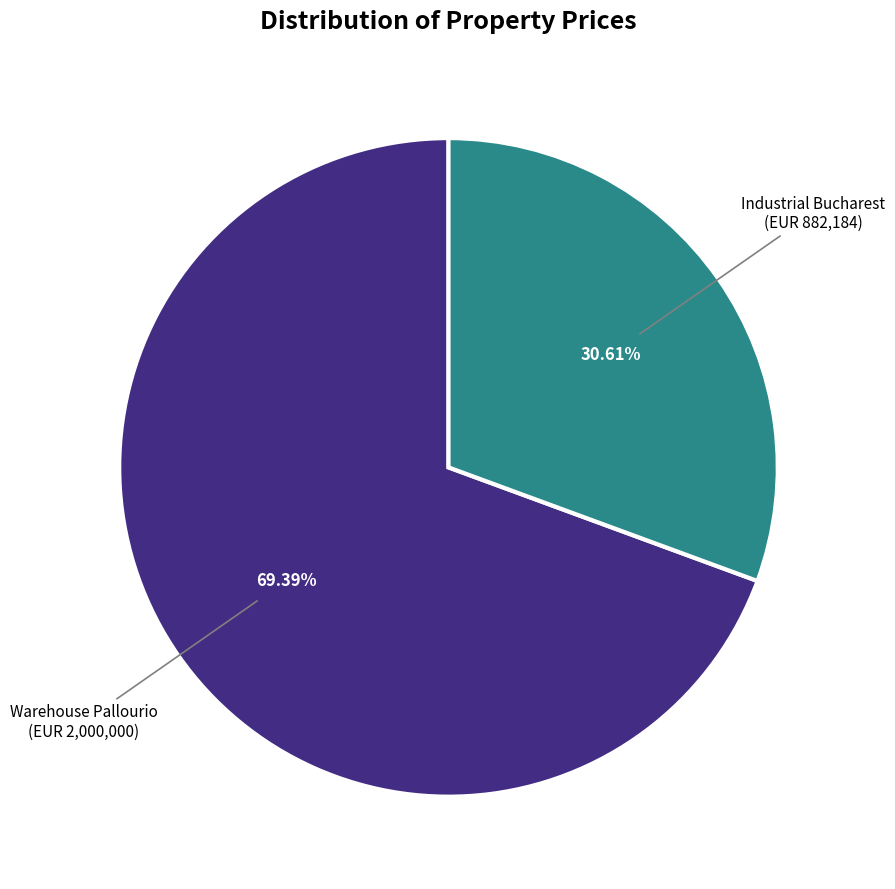

How many slices are in this pie chart?

2